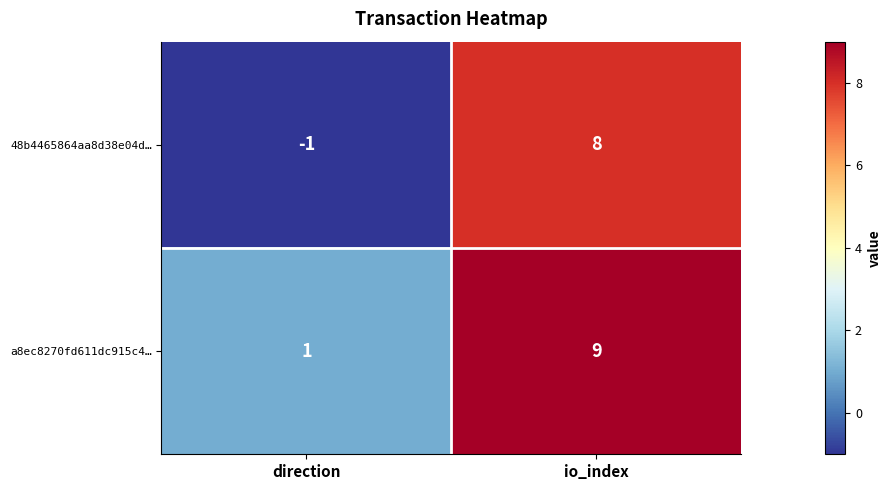

The a8ec8270fd611dc915c4… series shows 0 at direction. True or false?

False